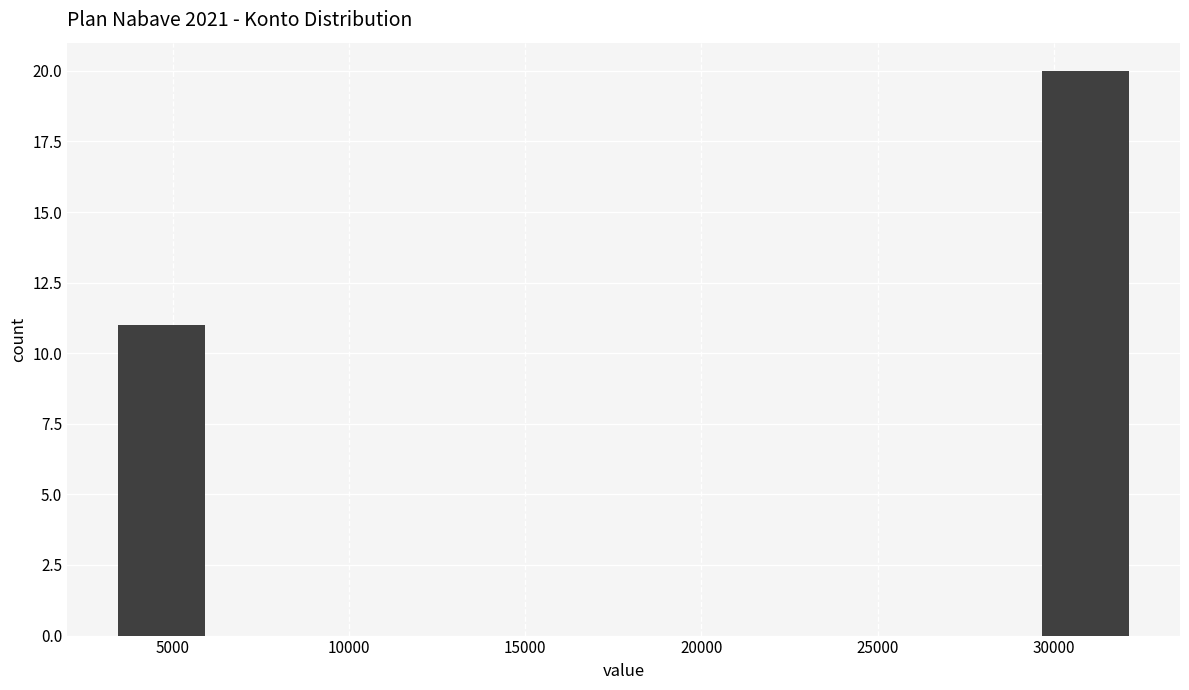

Reading left to right, transcribe this chart: for each bar, give the range it covers on the x-axis and its height. Neither the bar edges nor the heights are printed on the chart, so give them approximately, as read against the axes.

3000 to 6000: 11
6000 to 9000: 0
9000 to 12000: 0
12000 to 15000: 0
15000 to 18000: 0
18000 to 20500: 0
20500 to 23500: 0
23500 to 26500: 0
26500 to 29500: 0
29500 to 32500: 20